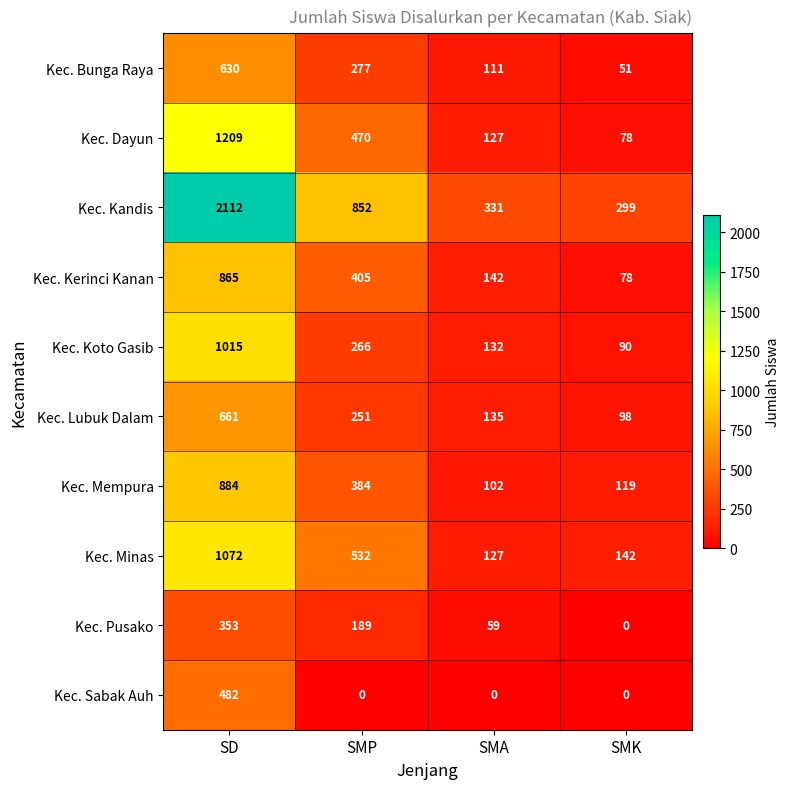

Which series has the widest spread of values?

Kec. Kandis